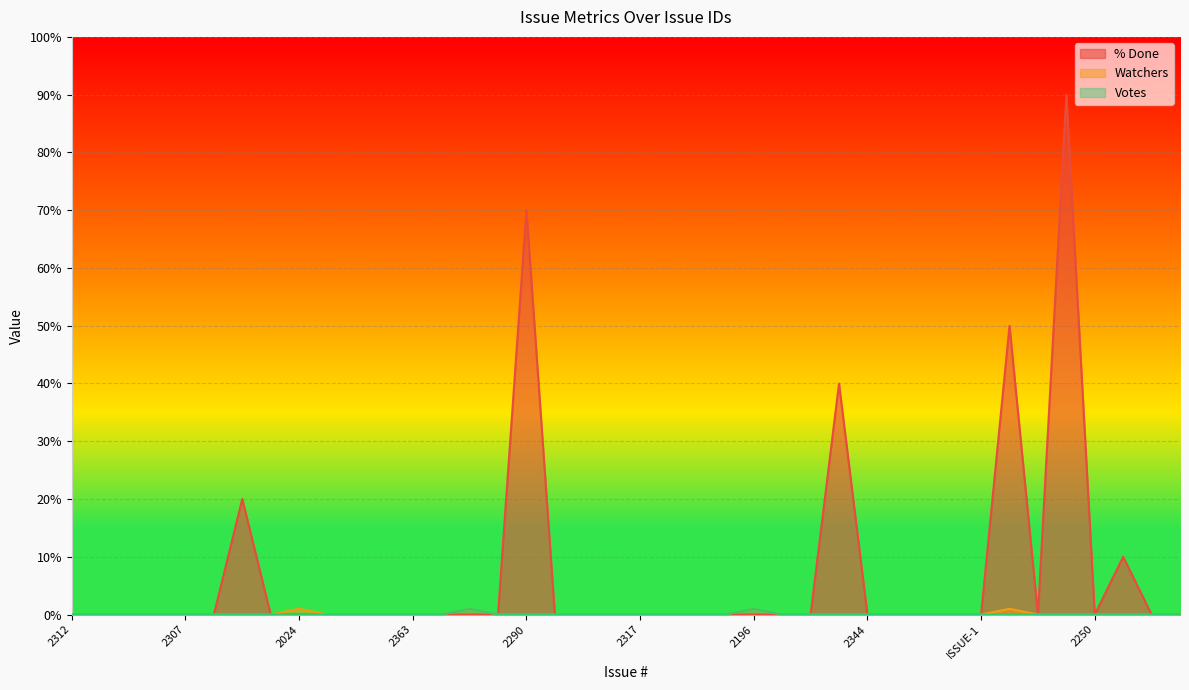

Reading right to left, list all the values displayed in this chart.

% Done: 0	0	10	0	90	0	50	0	0	0	0	0	40	0	0	0	0	0	0	0	0	0	0	70	0	0	0	0	0	0	0	0	0	20	0	0	0	0	0	0
Watchers: 0	0	0	0	0	0	1	0	0	0	0	0	0	0	0	1	0	0	0	0	0	0	0	0	0	1	0	0	0	0	0	1	0	0	0	0	0	0	0	0
Votes: 0	0	0	0	0	0	0	0	0	0	0	0	0	0	0	1	0	0	0	0	0	0	0	0	0	1	0	0	0	0	0	0	0	0	0	0	0	0	0	0